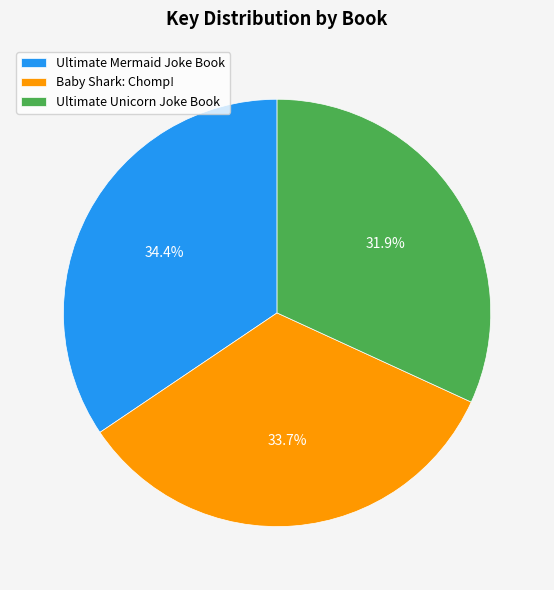

Does Ultimate Mermaid Joke Book account for over 50% of the chart?

No